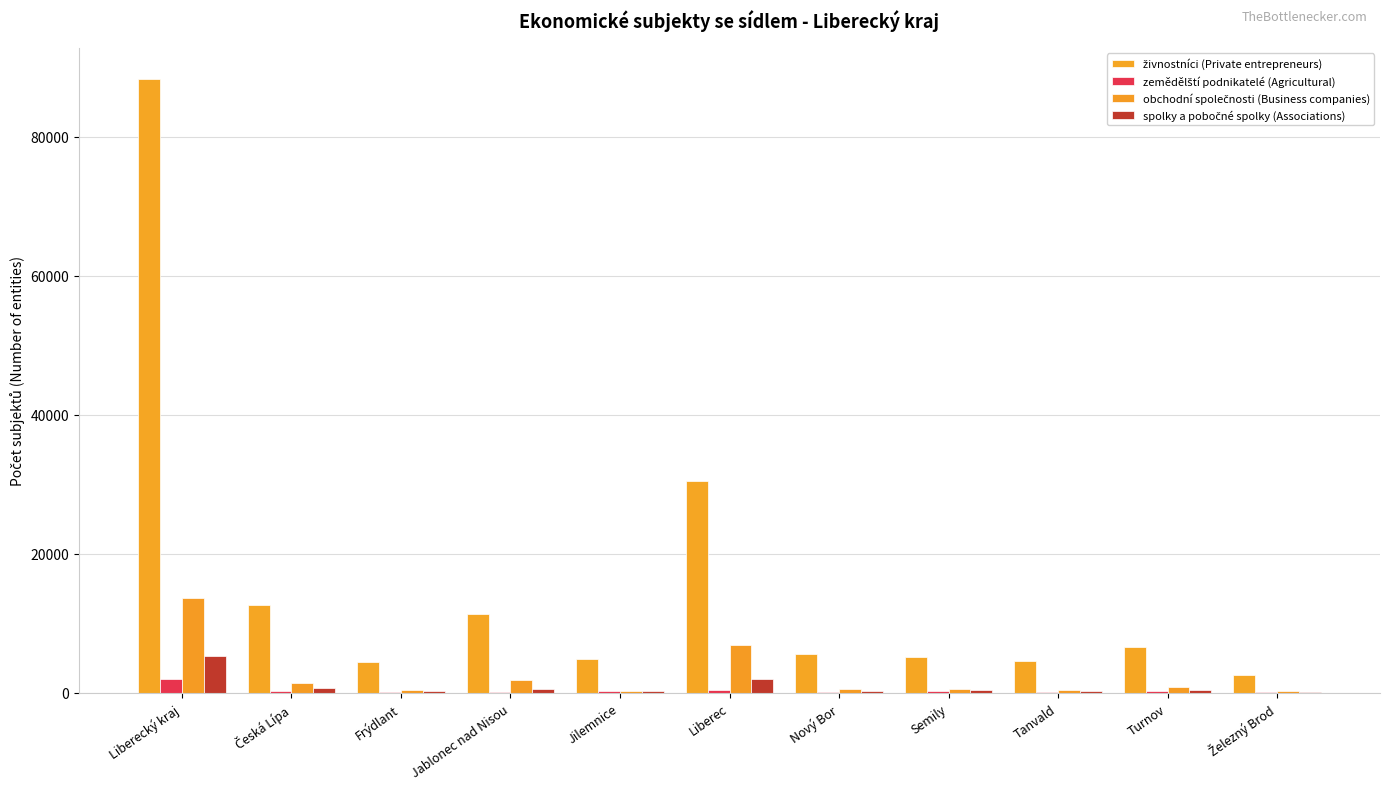

Are the bars horizontal?

No